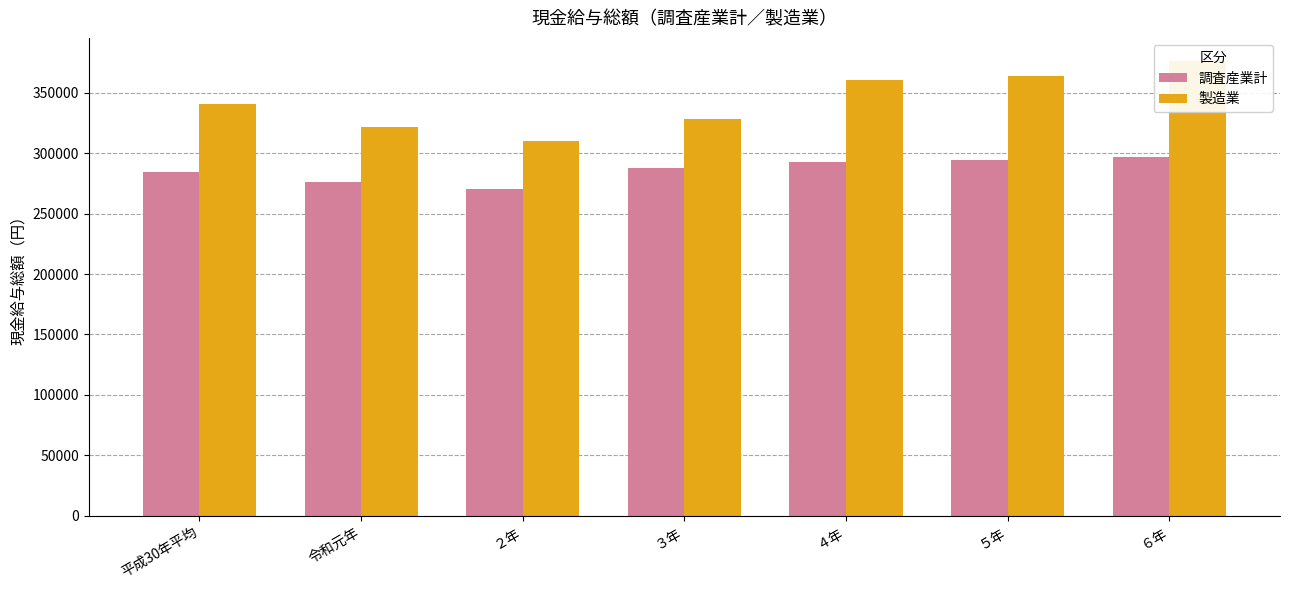

Which series changed the most between ２年 and ６年?

製造業